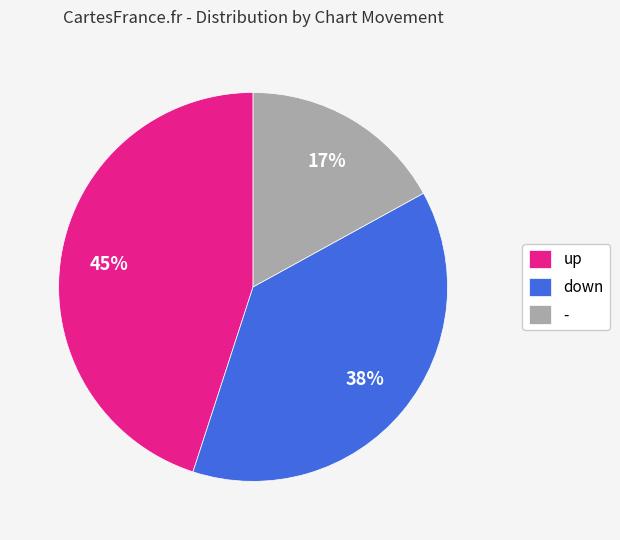

Does any single category account for the majority?

No